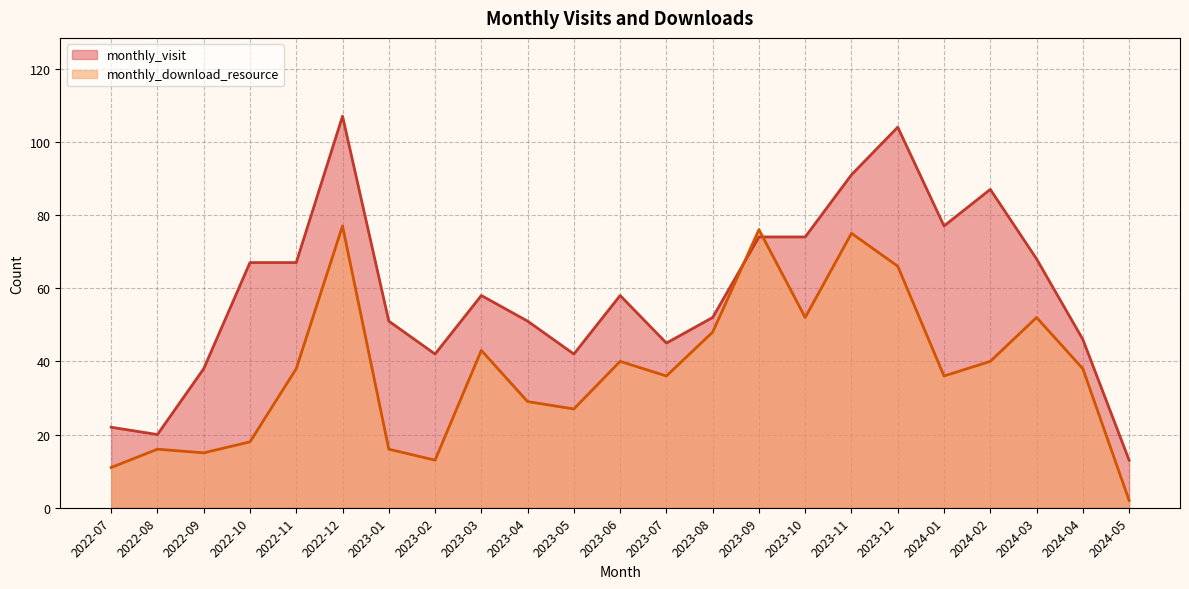

How many values in the monthly_download_resource series exceed 38?

10